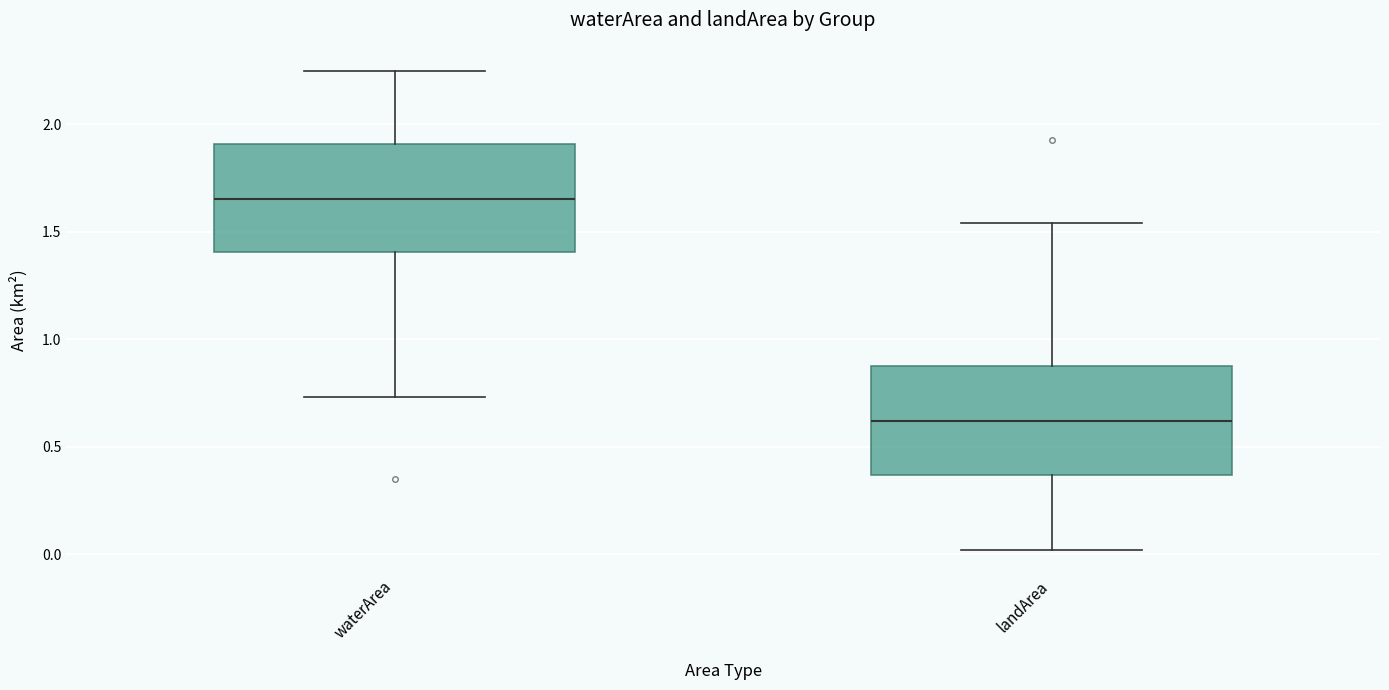

Reading left to right, read every box against the y-axis: the position of its median line, the range the box covers, and the ends of its whiskers. The values are not printed on the chart, so give them approximately, as read against the axis.

waterArea: median 1.65, box 1.40 to 1.90, whiskers 0.75 to 2.25
landArea: median 0.60, box 0.35 to 0.90, whiskers 0.00 to 1.55